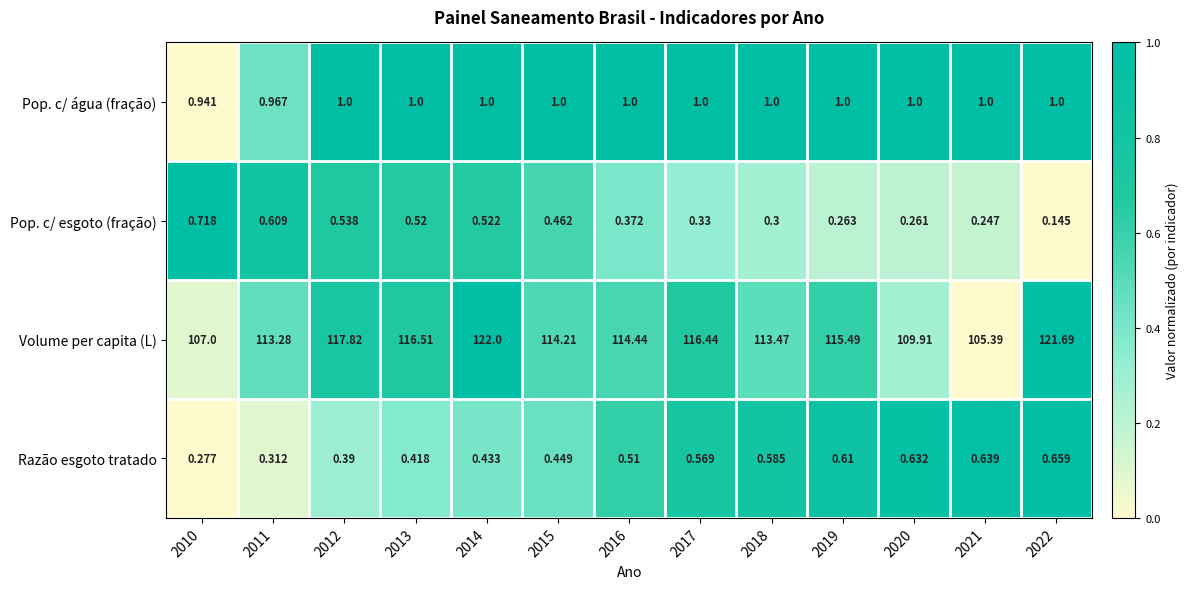

At 2013, list the series in order from largest to smallest.

Volume per capita (L), Pop. c/ água (fração), Pop. c/ esgoto (fração), Razão esgoto tratado